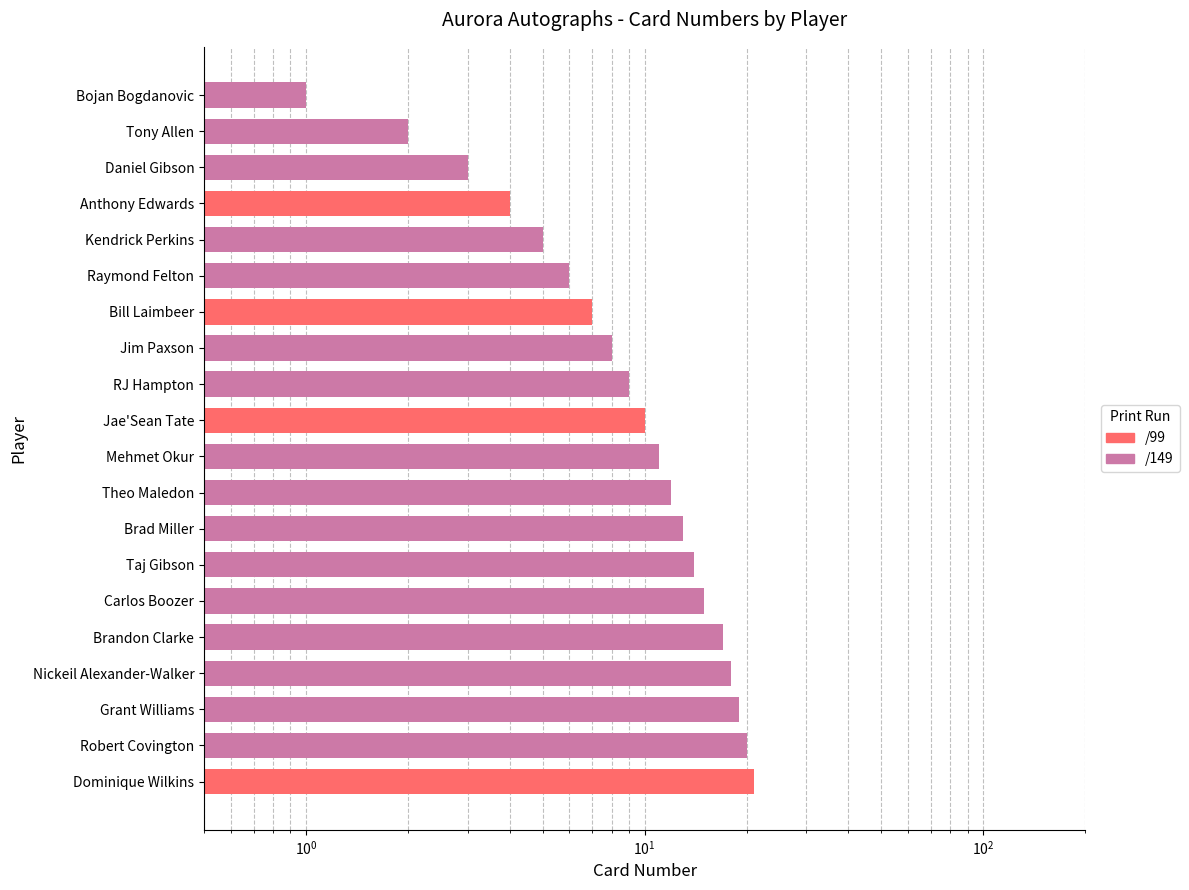

What is the difference between the values at Bojan Bogdanovic and Mehmet Okur?

10